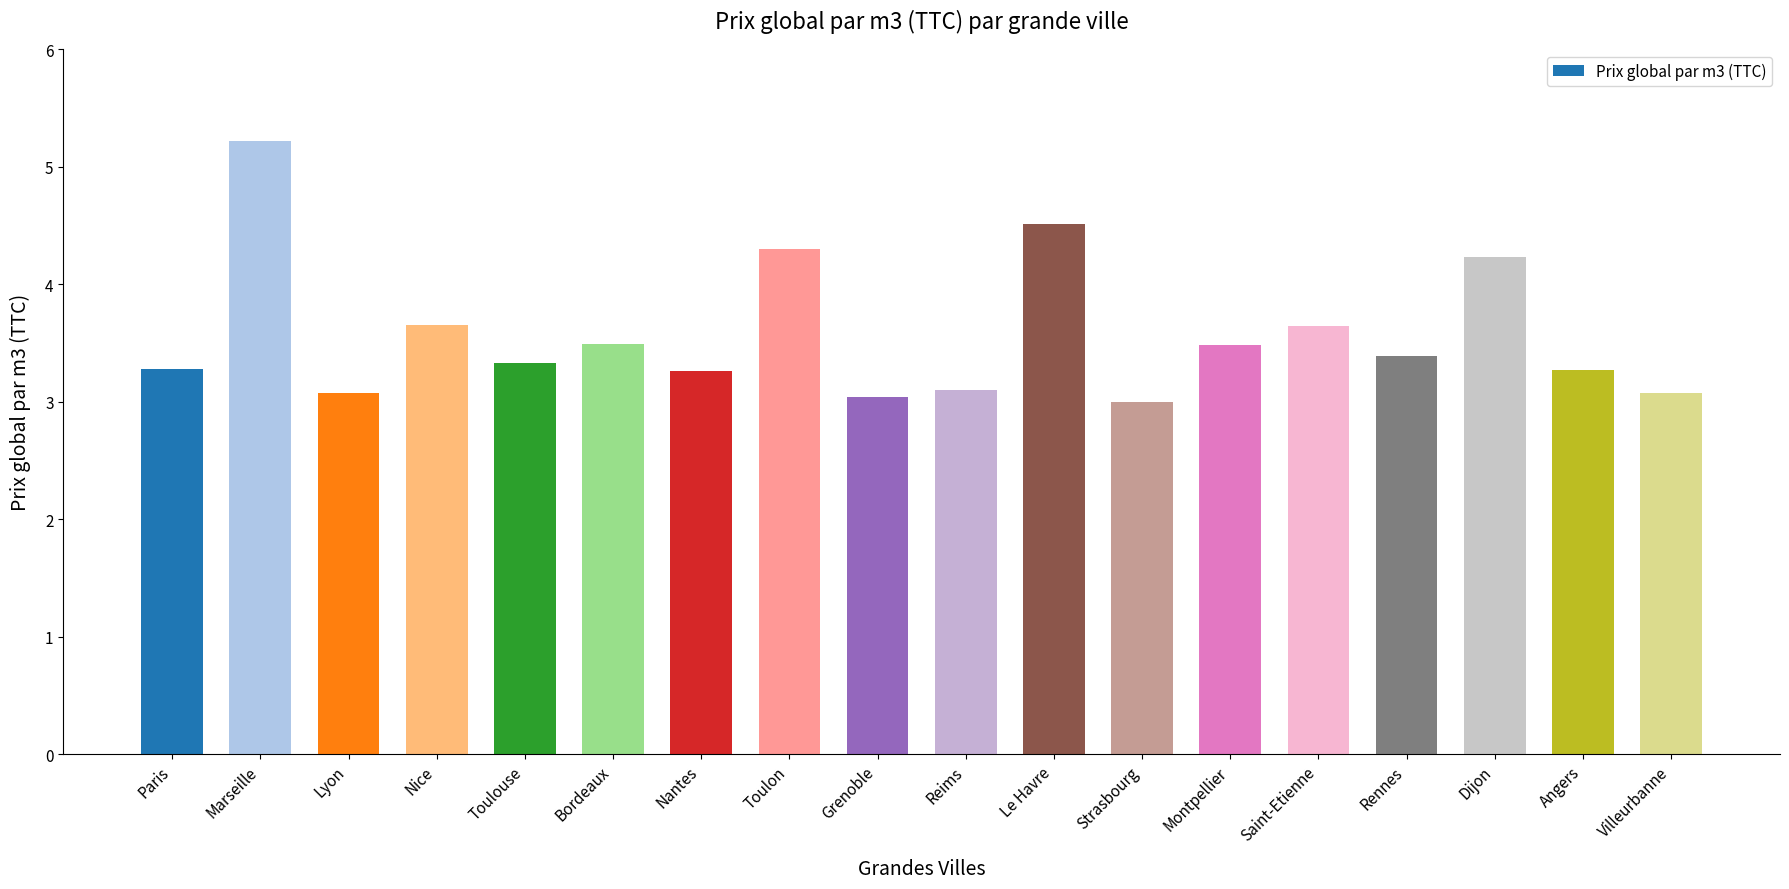

What is the difference between the second highest and second lowest values?

1.5